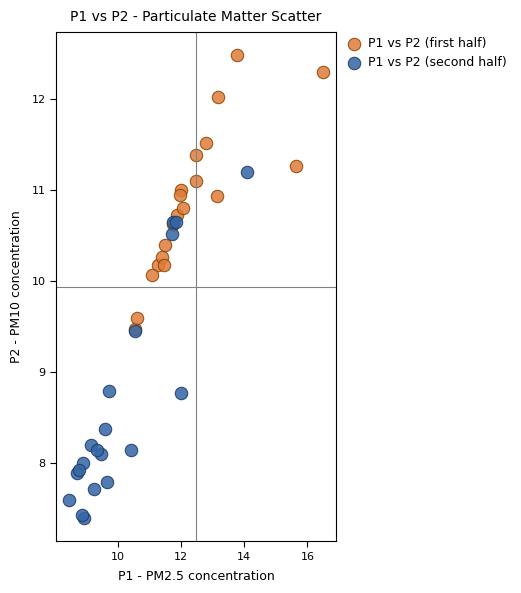

Which series contains the lowest Y value?

P1 vs P2 (second half)